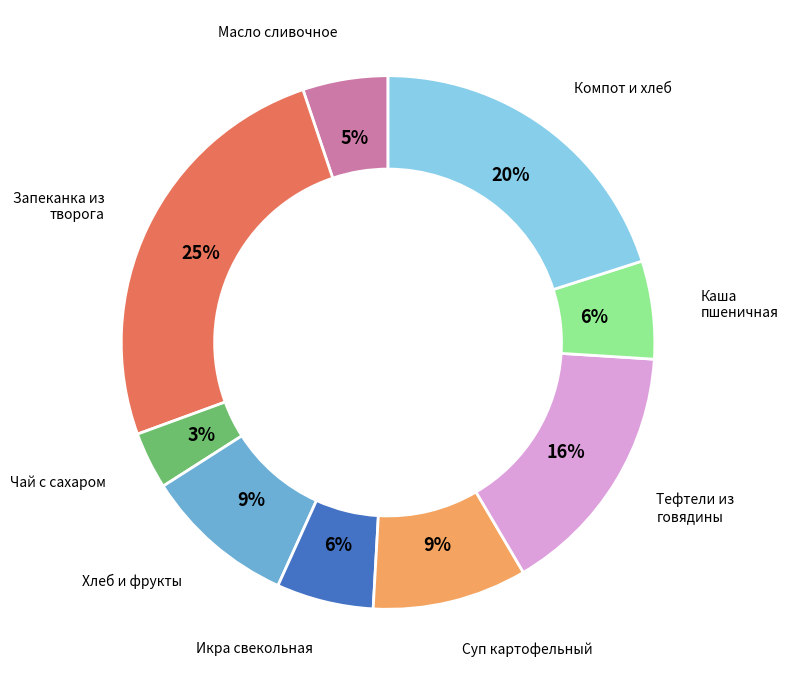

To the nearest percent, what is the average slice percentage?

11%